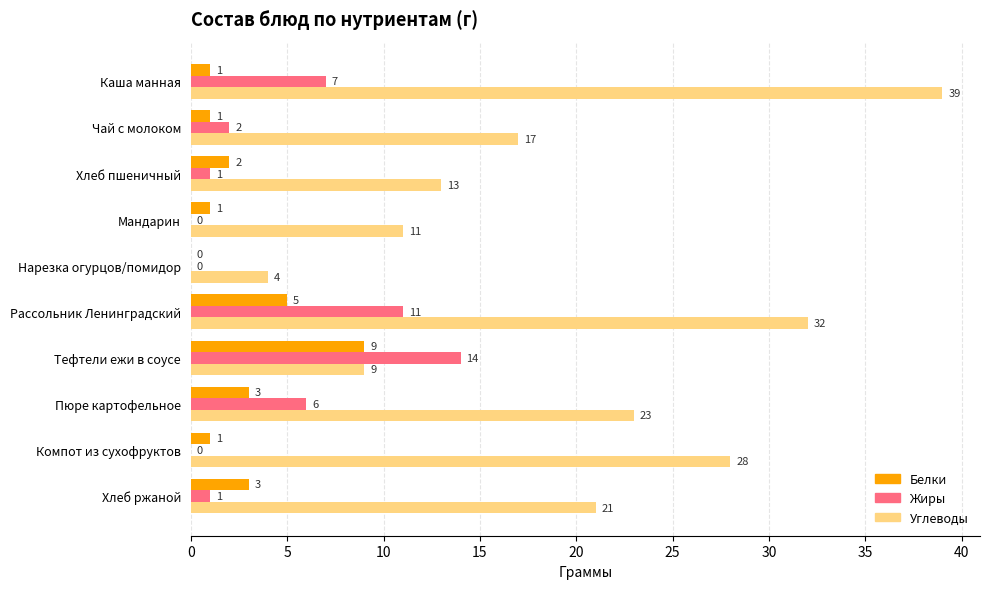

At which category is the sum across all series the highest?

Рассольник Ленинградский